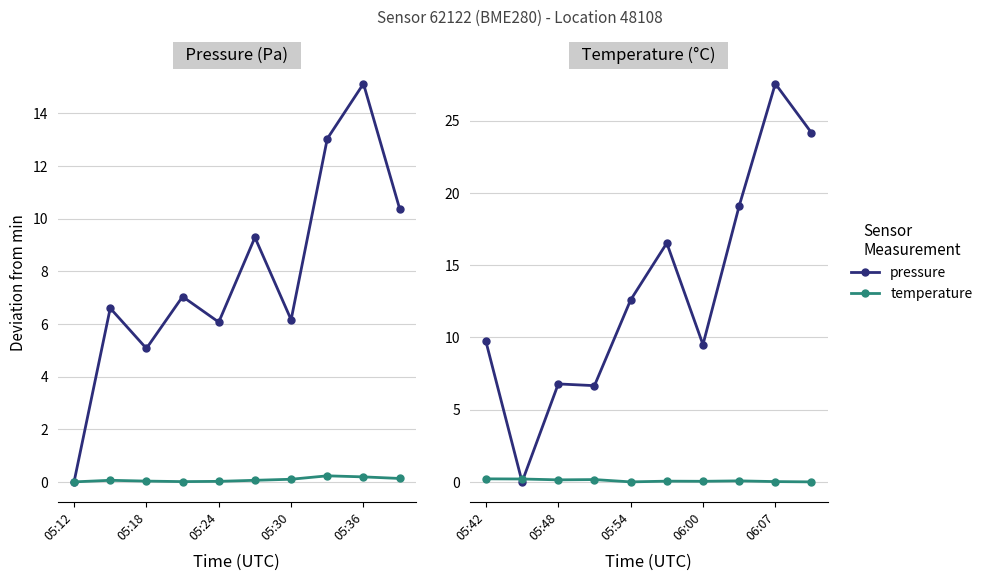

What is the difference between the pressure values at 06:07 and 06:00?

18.1